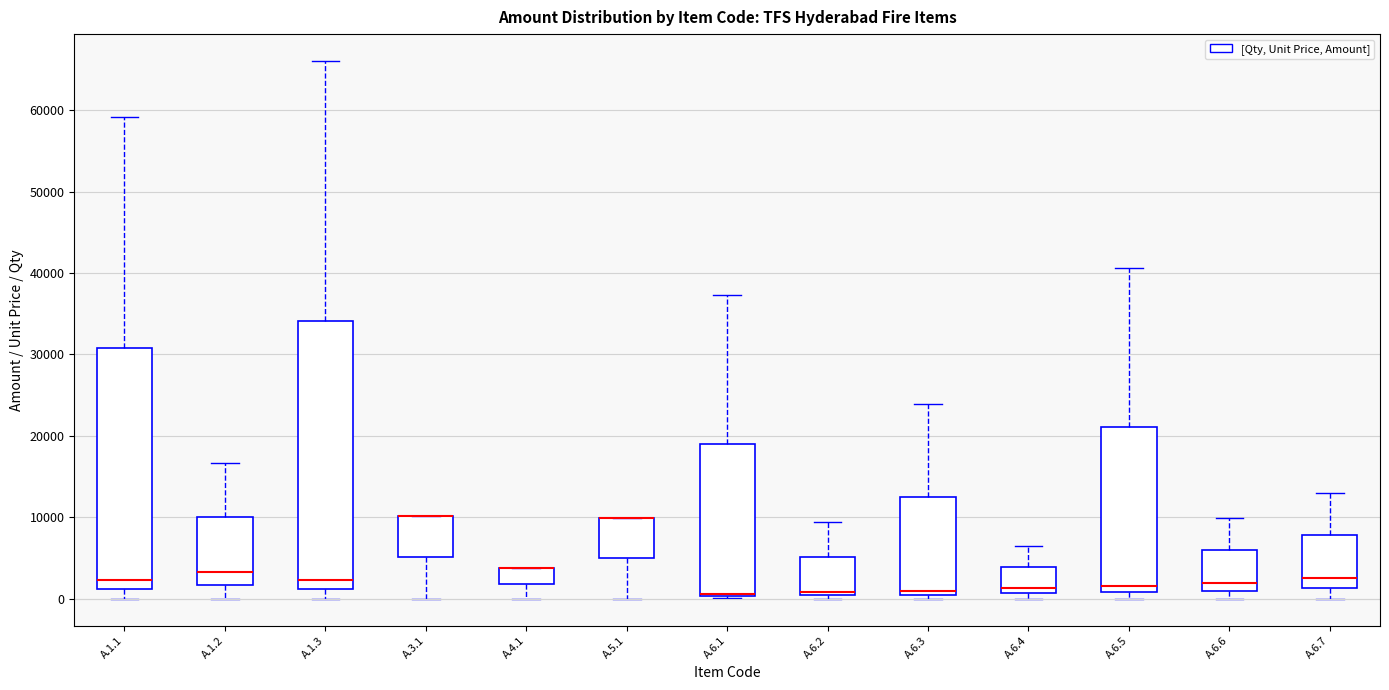

Reading left to right, read every box against the y-axis: the position of its median line, the range the box covers, and the ends of its whiskers. The values are not printed on the chart, so give them approximately, as read against the axis.

A.1.1: median 2000, box 1000 to 31000, whiskers 0 to 59000
A.1.2: median 3000, box 2000 to 10000, whiskers 0 to 17000
A.1.3: median 2000, box 1000 to 34000, whiskers 0 to 66000
A.3.1: median 10000 (drawn on the box's upper edge), box 5000 to 10000, whiskers 0 to 10000
A.4.1: median 4000 (drawn on the box's upper edge), box 2000 to 4000, whiskers 0 to 4000
A.5.1: median 10000 (drawn on the box's upper edge), box 5000 to 10000, whiskers 0 to 10000
A.6.1: median 1000 (drawn on the box's lower edge), box 0 to 19000, whiskers 0 to 37000
A.6.2: median 1000, box 0 to 5000, whiskers 0 (just below the box's lower edge) to 9000
A.6.3: median 1000, box 0 to 12000, whiskers 0 (just below the box's lower edge) to 24000
A.6.4: median 1000 (just above the box's lower edge), box 1000 to 4000, whiskers 0 to 6000
A.6.5: median 2000, box 1000 to 21000, whiskers 0 to 41000
A.6.6: median 2000, box 1000 to 6000, whiskers 0 to 10000
A.6.7: median 3000, box 1000 to 8000, whiskers 0 to 13000